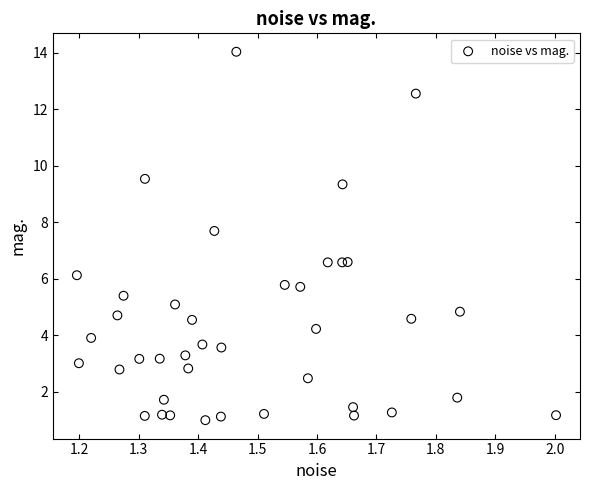

What is the range of X values (max minus min)?

0.8